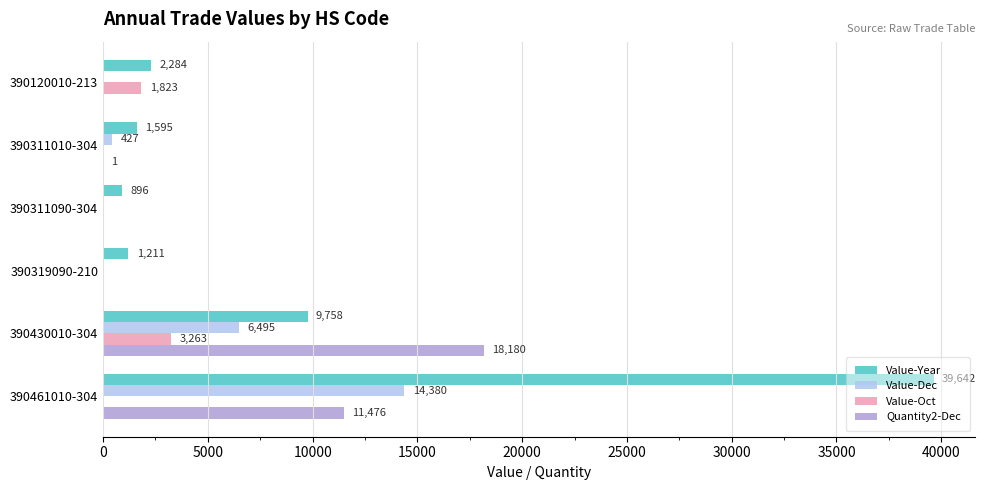

Which series changed the most between 390120010-213 and 390311090-304?

Value-Oct